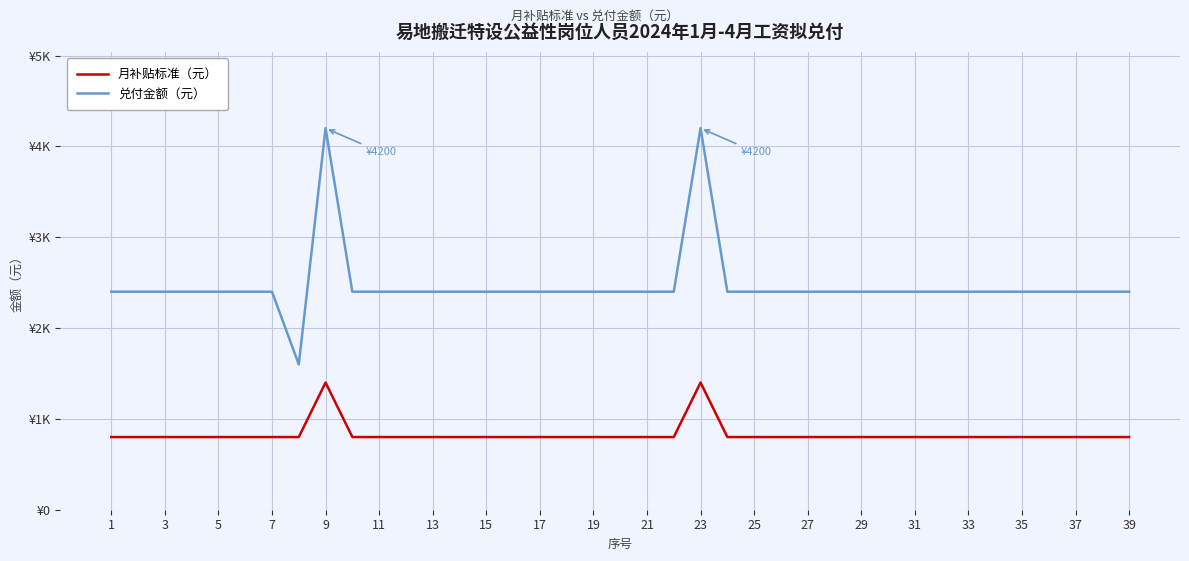

What are all the series names shown in the legend?

月补贴标准（元）, 兑付金额（元）